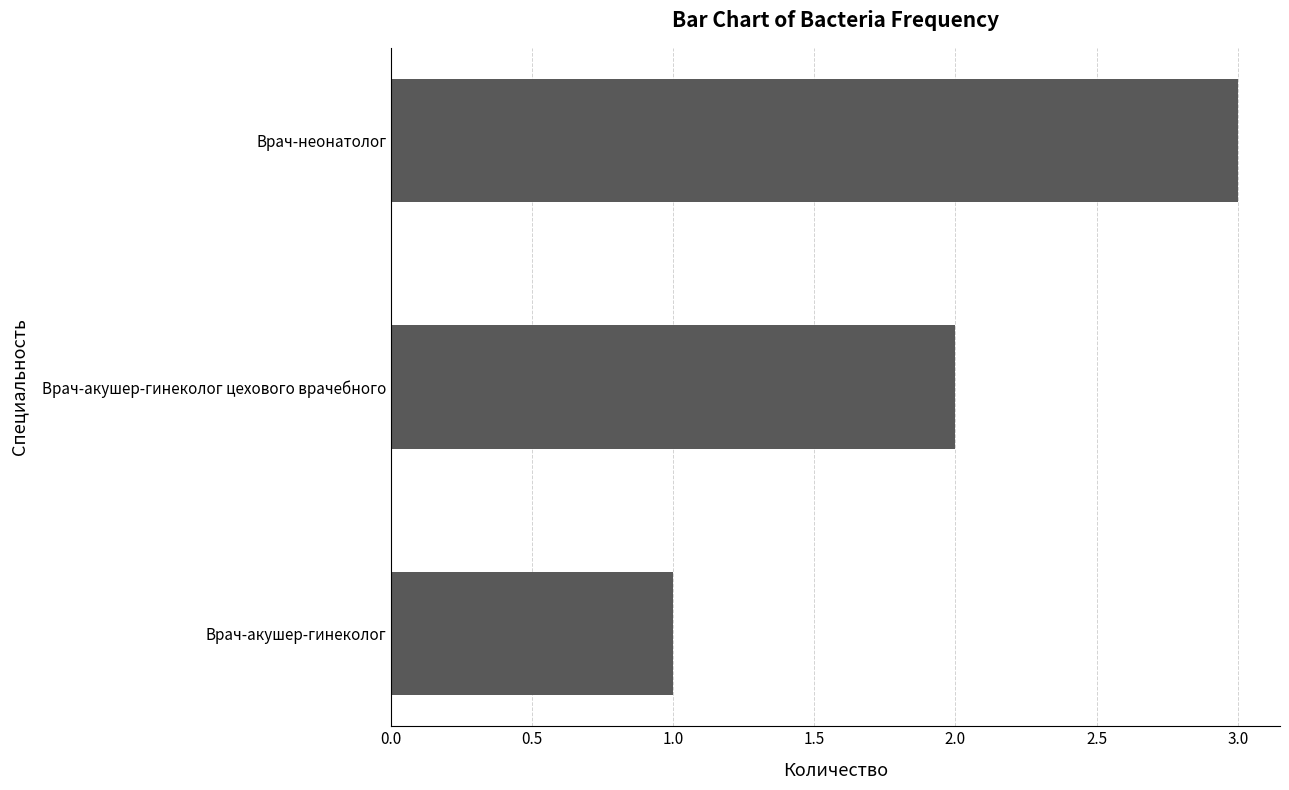

List the labels in order of value, smallest first.

Врач-акушер-гинеколог, Врач-акушер-гинеколог цехового врачебного, Врач-неонатолог